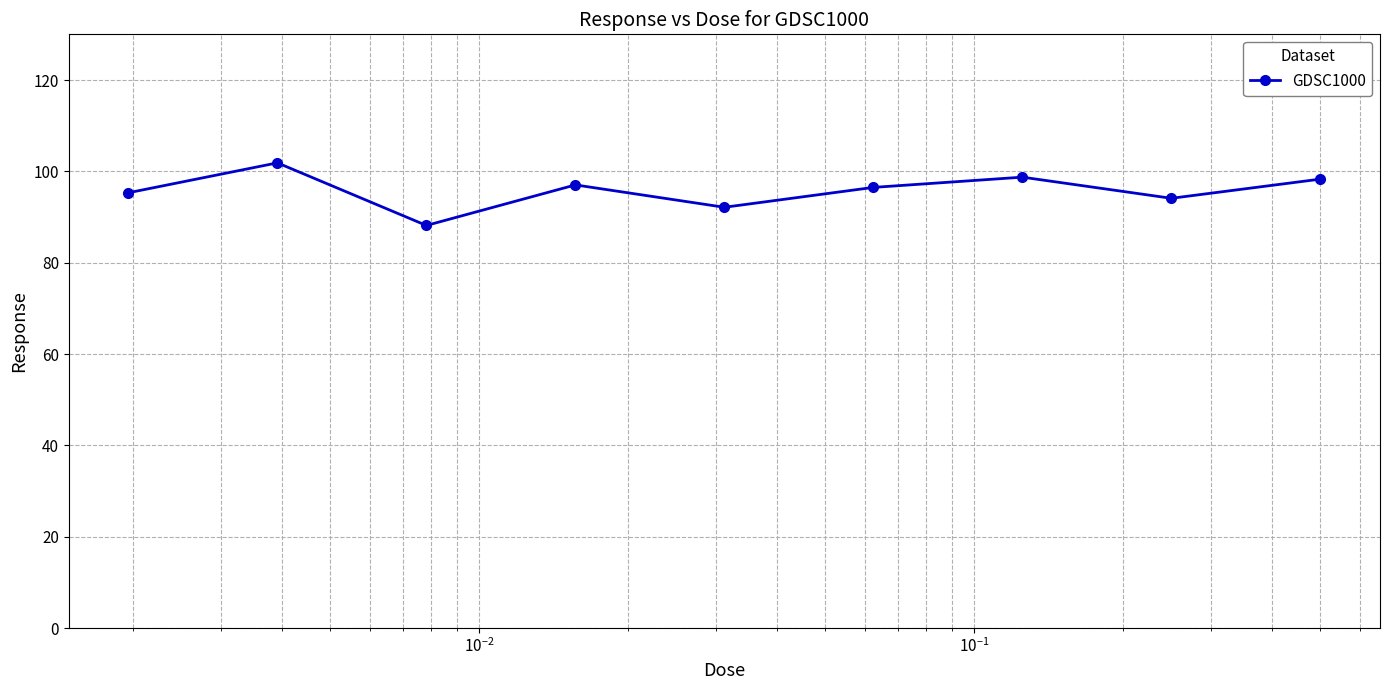

How many data points are less than 96?

4